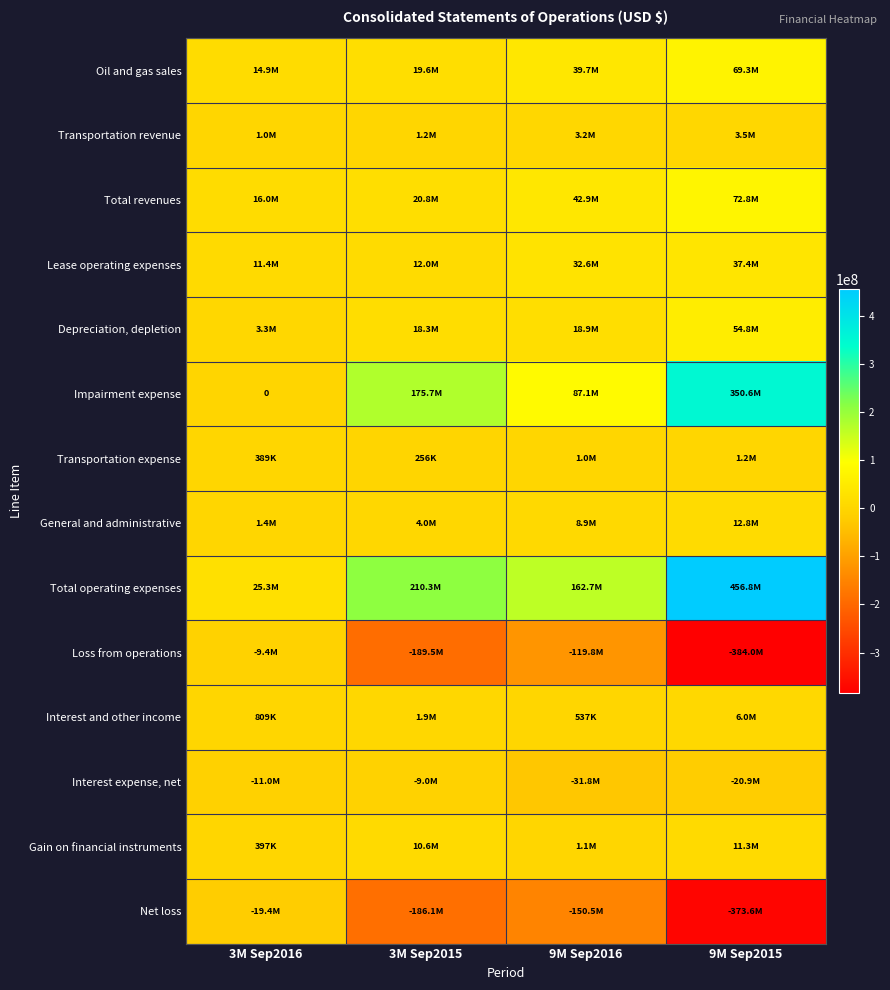

Which series has the widest spread of values?

Total operating expenses